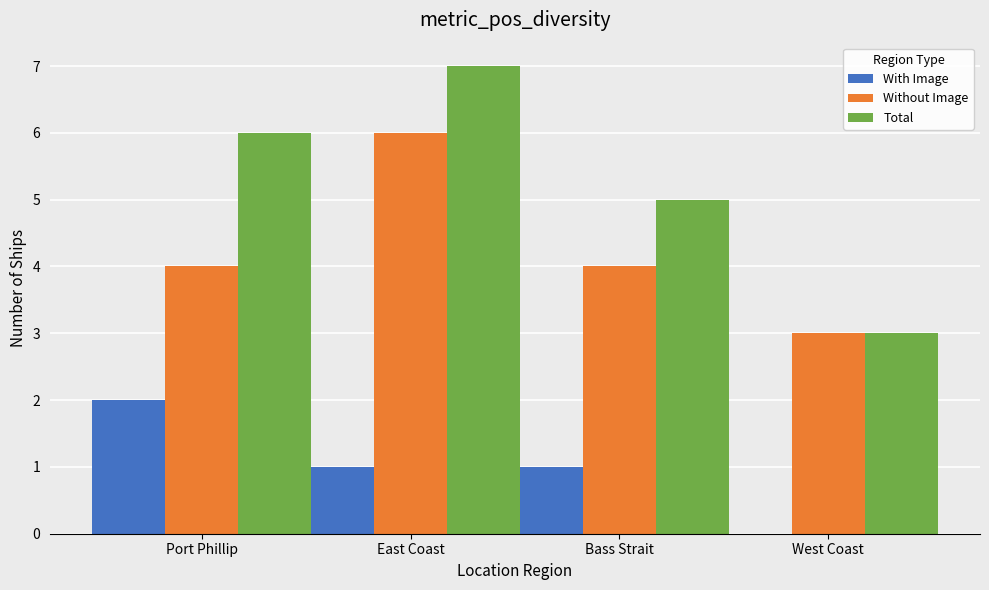

What is the highest value of the Without Image series?

6